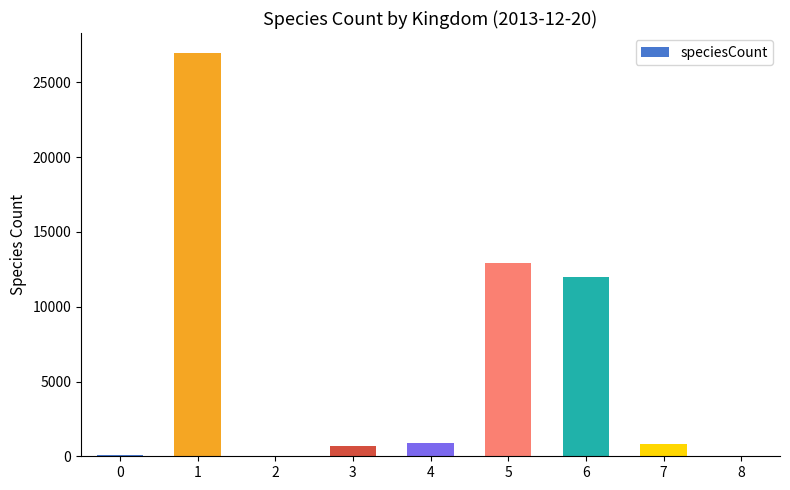

How many distinct data groups are displayed?

1